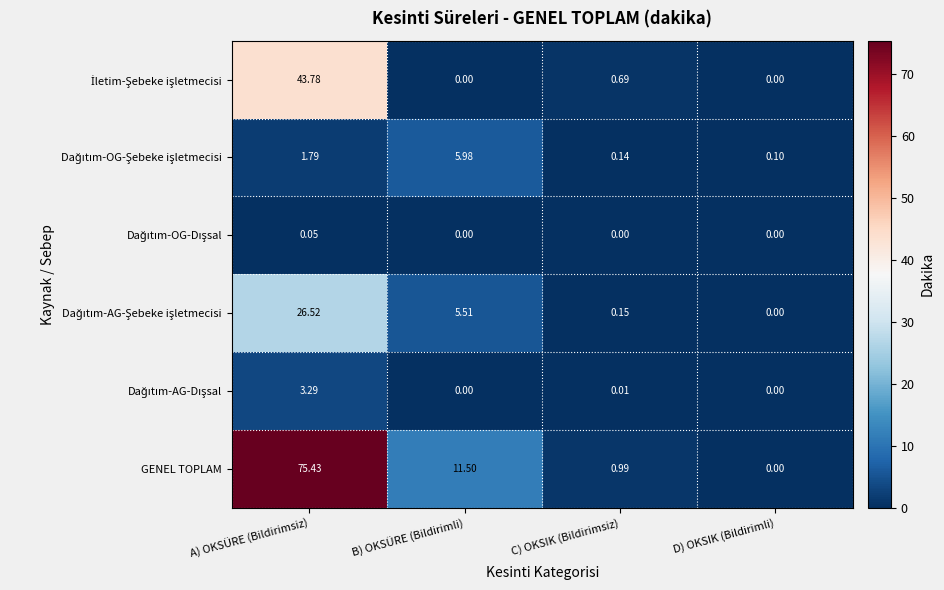

Between B) OKSÜRE (Bildirimli) and D) OKSIK (Bildirimli), which series saw the biggest shift?

GENEL TOPLAM